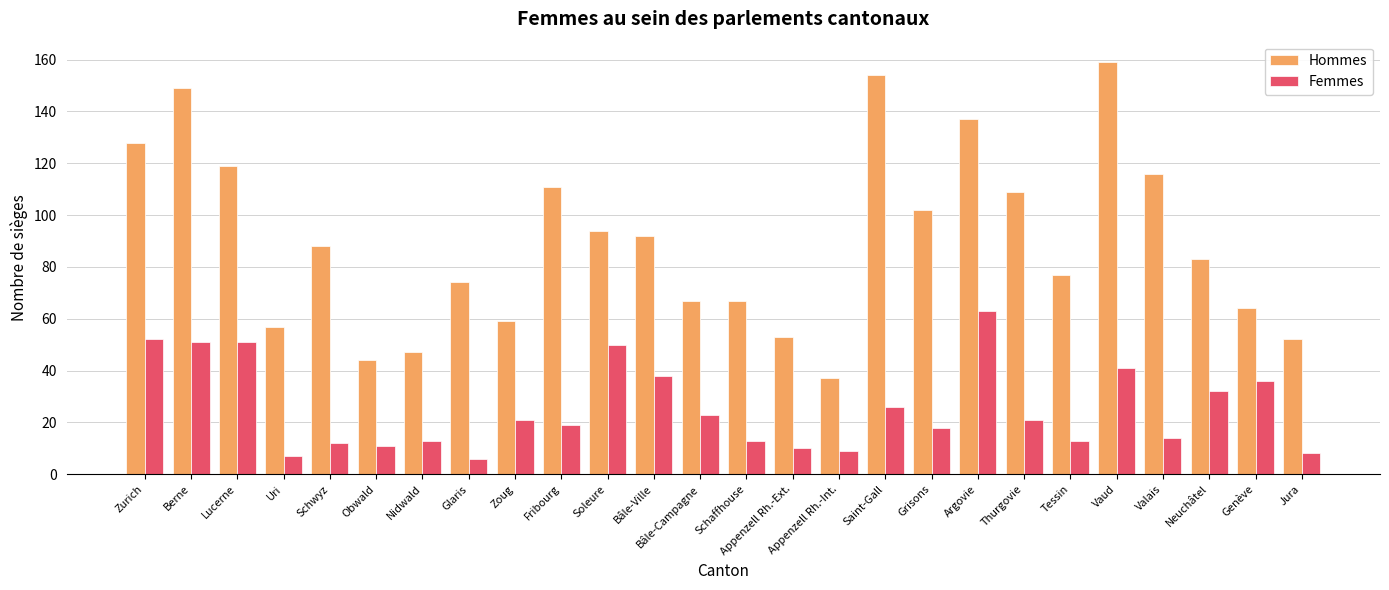

Between Zoug and Vaud, which series saw the biggest shift?

Hommes